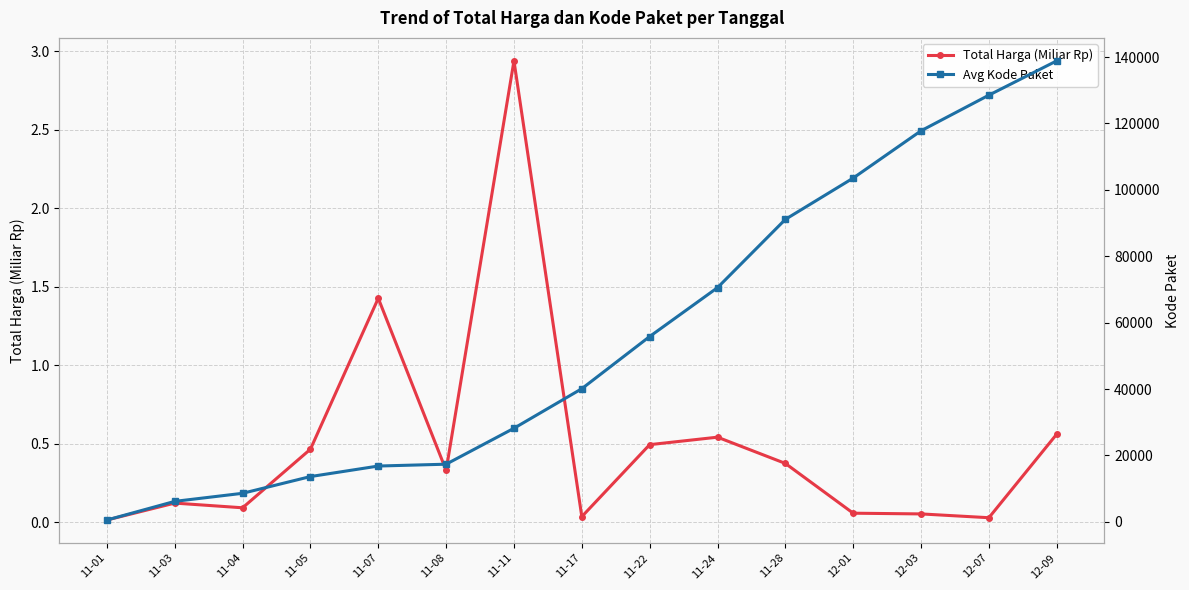

List the series in order of their peak value, lowest first.

Total Harga (Miliar Rp), Avg Kode Paket